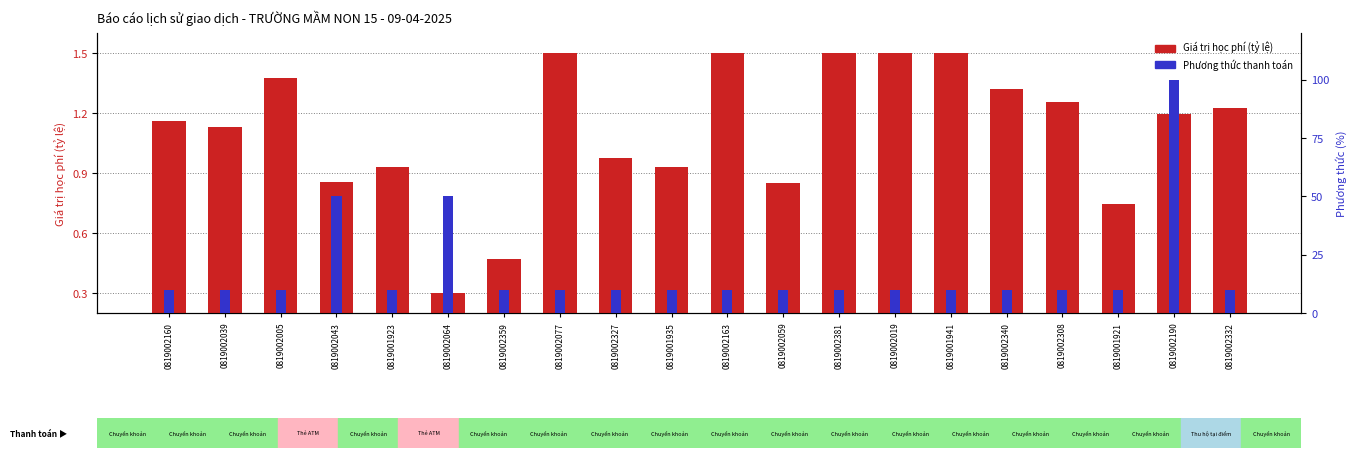

What are all the series names shown in the legend?

Giá trị học phí, Phương thức thanh toán